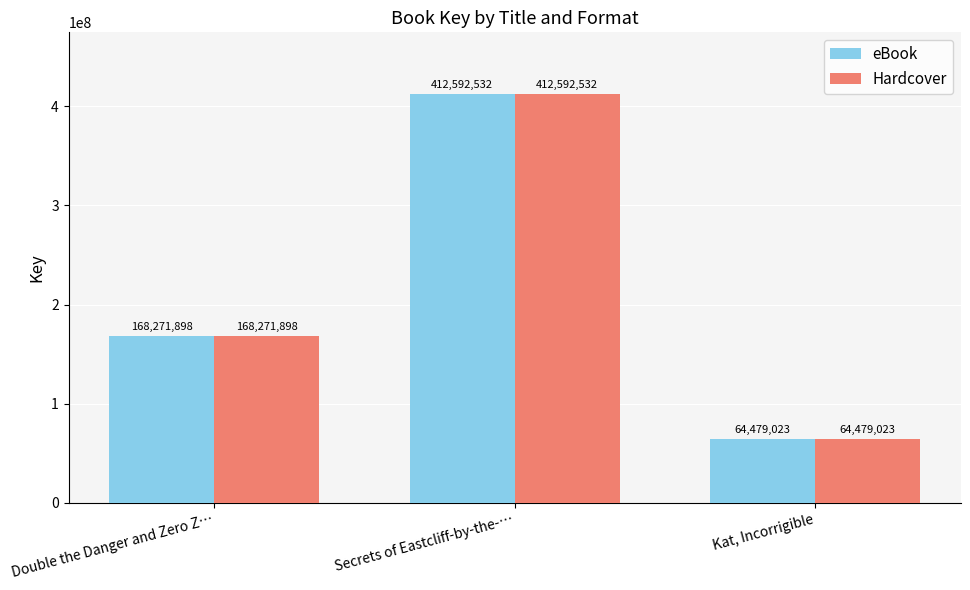

What position from the left is Double the Danger and Zero Z…?

1